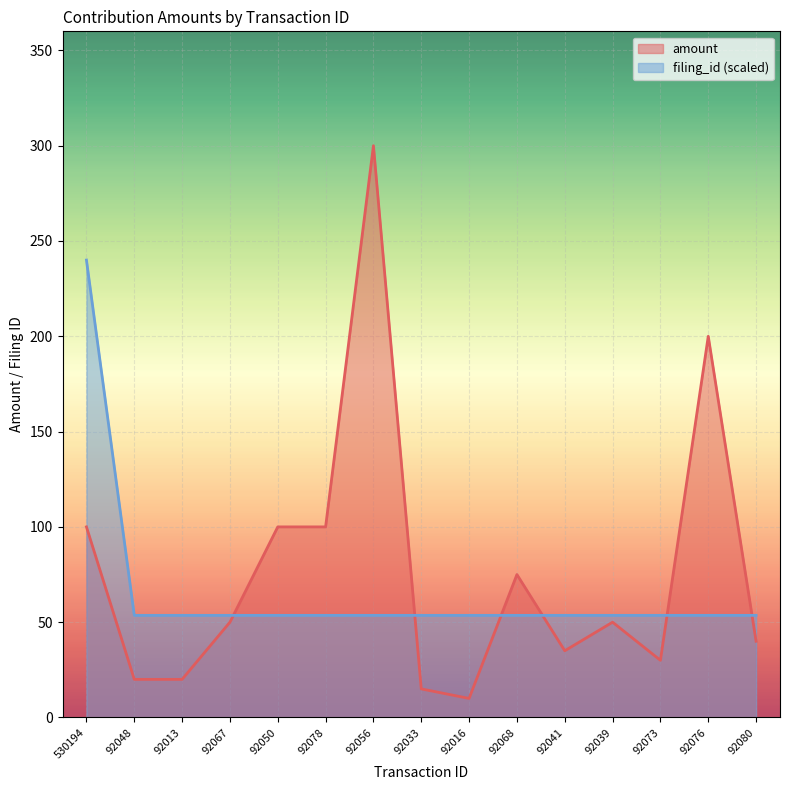

What is the approximate value of amount at 92056?

300.0